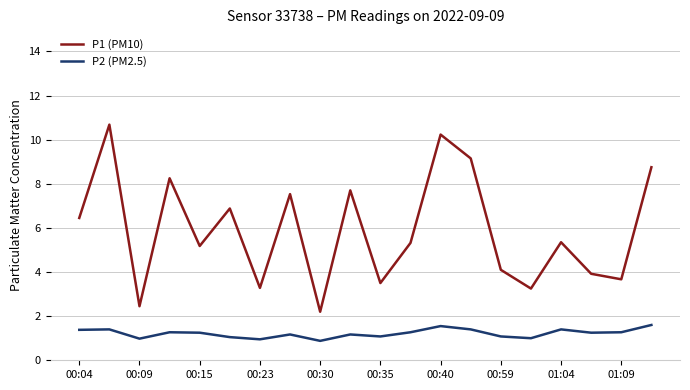

True or false: P2 (PM2.5) and P1 (PM10) intersect in this chart.

False